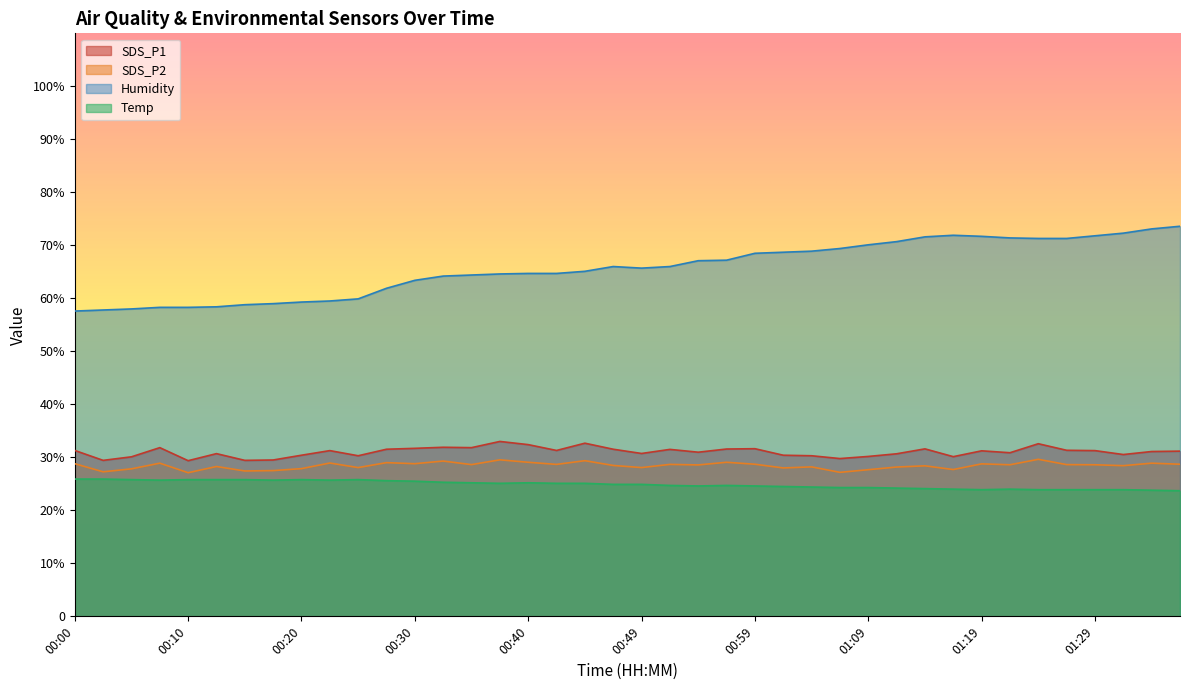

What are all the series names shown in the legend?

SDS_P1, SDS_P2, Humidity, Temp